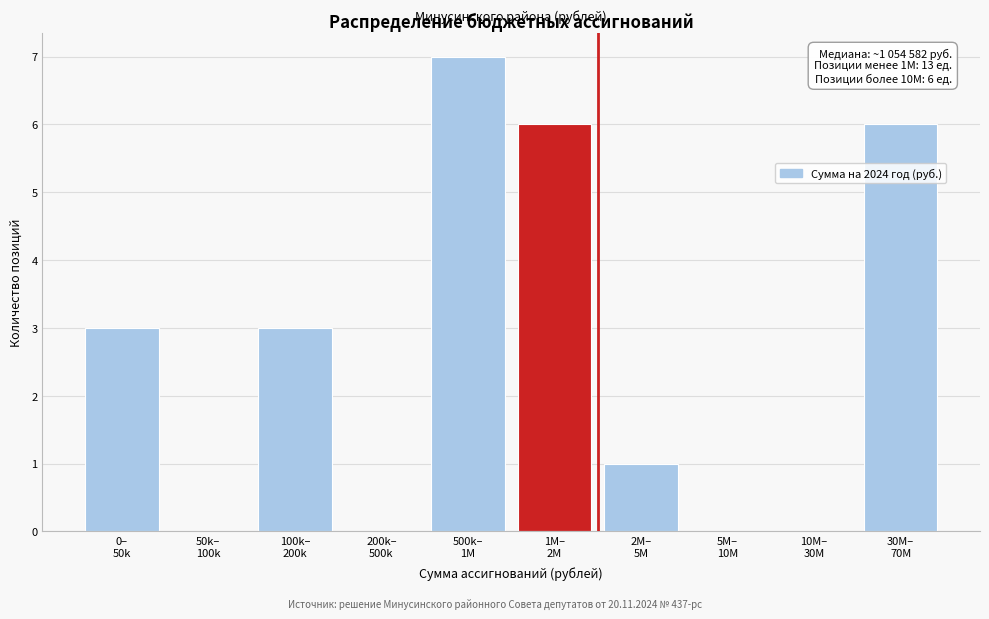

What is the greatest value displayed?

7